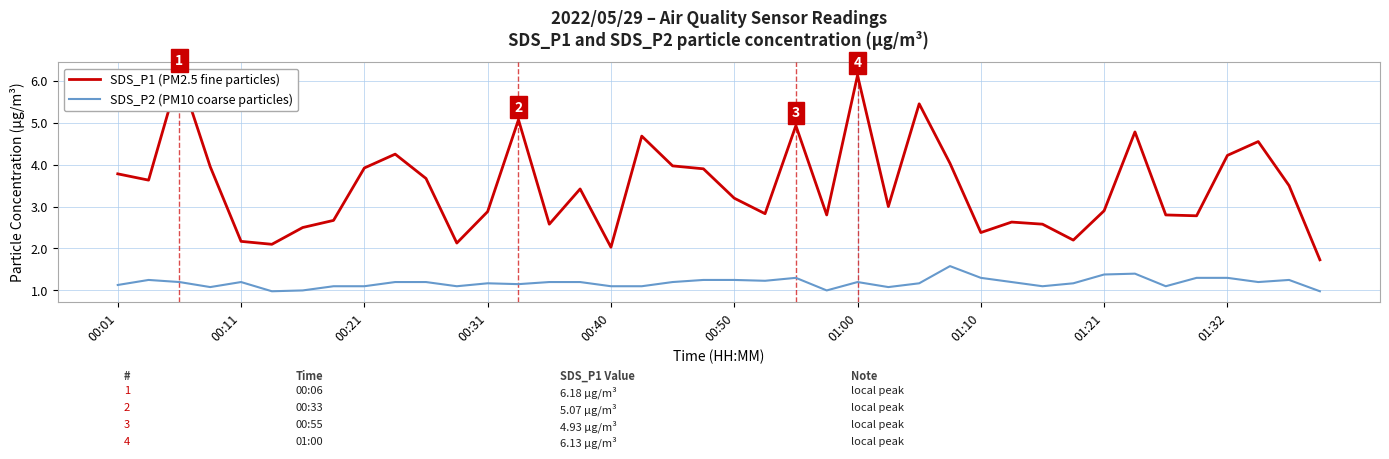

True or false: SDS_P2 (PM10 coarse particles) has a value of 1.6 at 00:21.

False